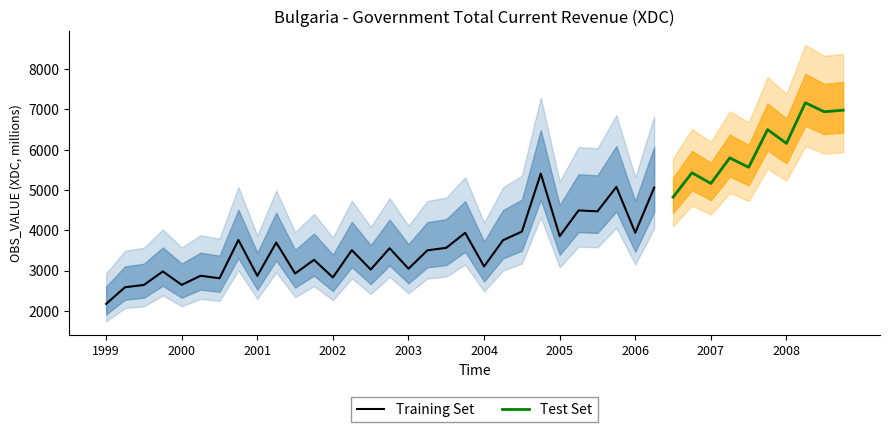

At which label is the value closest to 4670?

2006-Q3